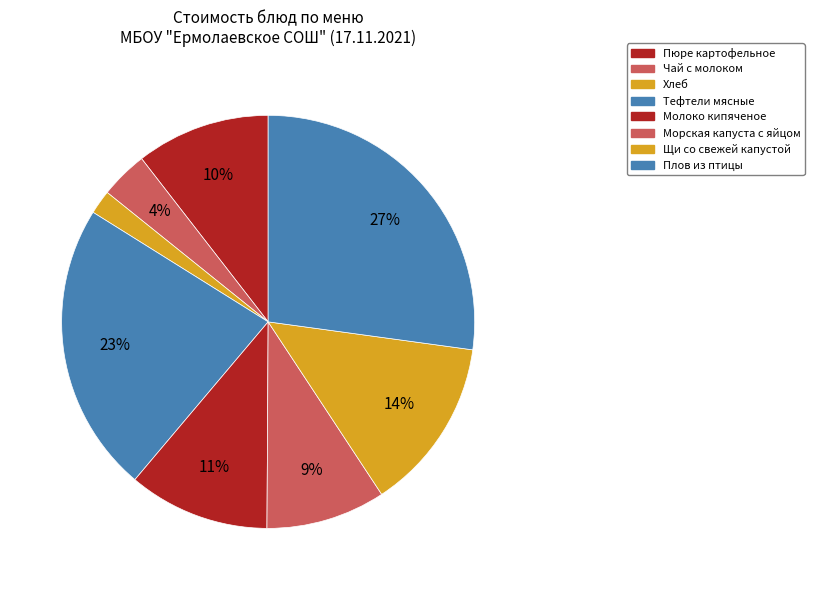

What is the change in value from Пюре картофельное to Чай с молоком?

-8.1